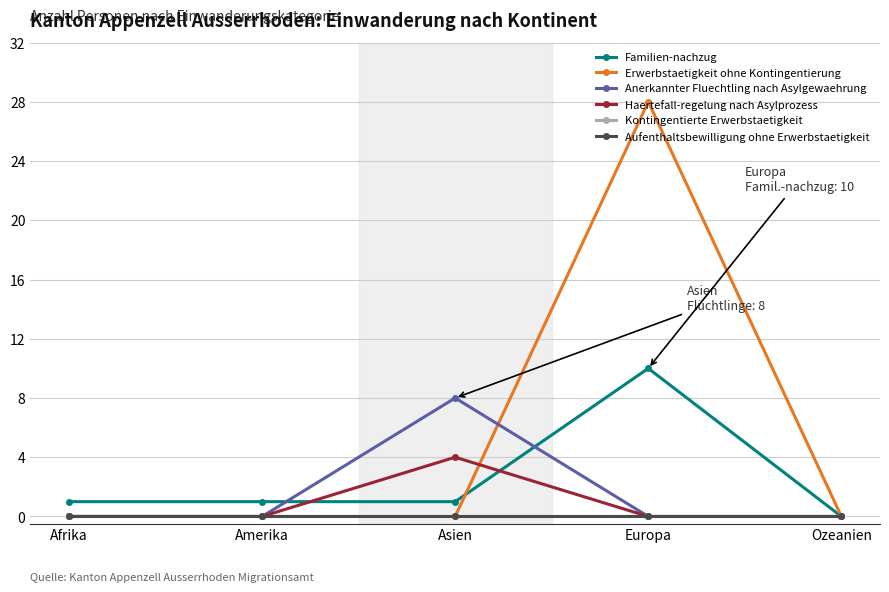

Is this an area chart (filled region under the line)?

No